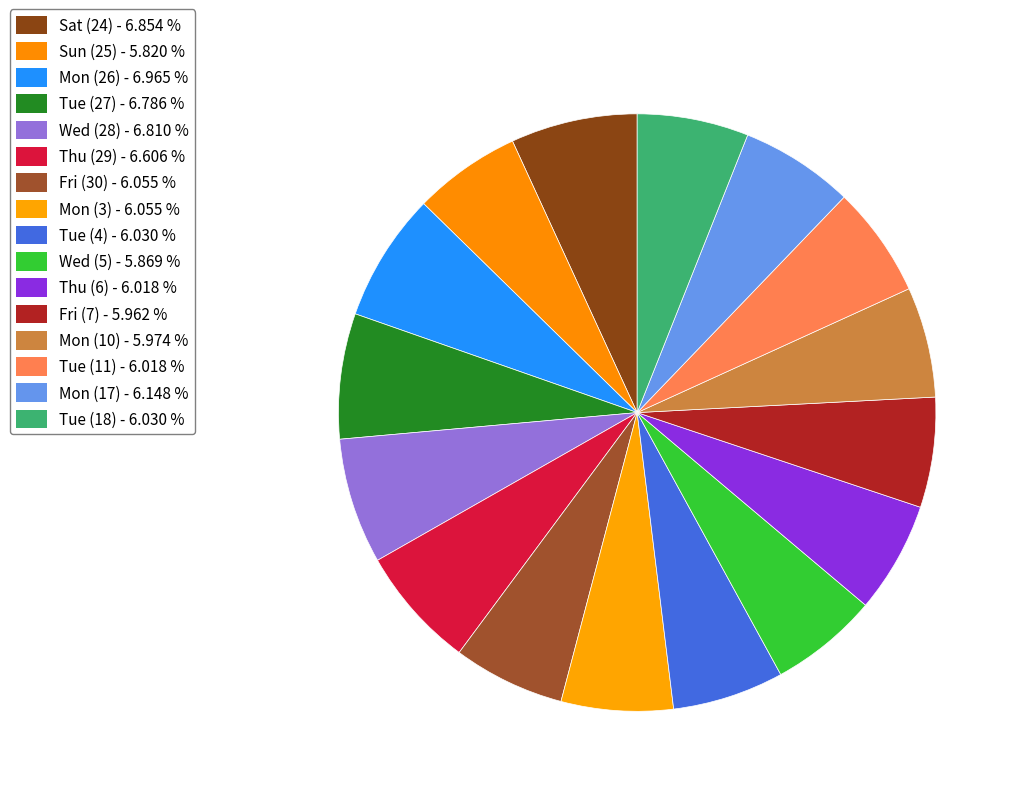

How many segments does this pie chart have?

16